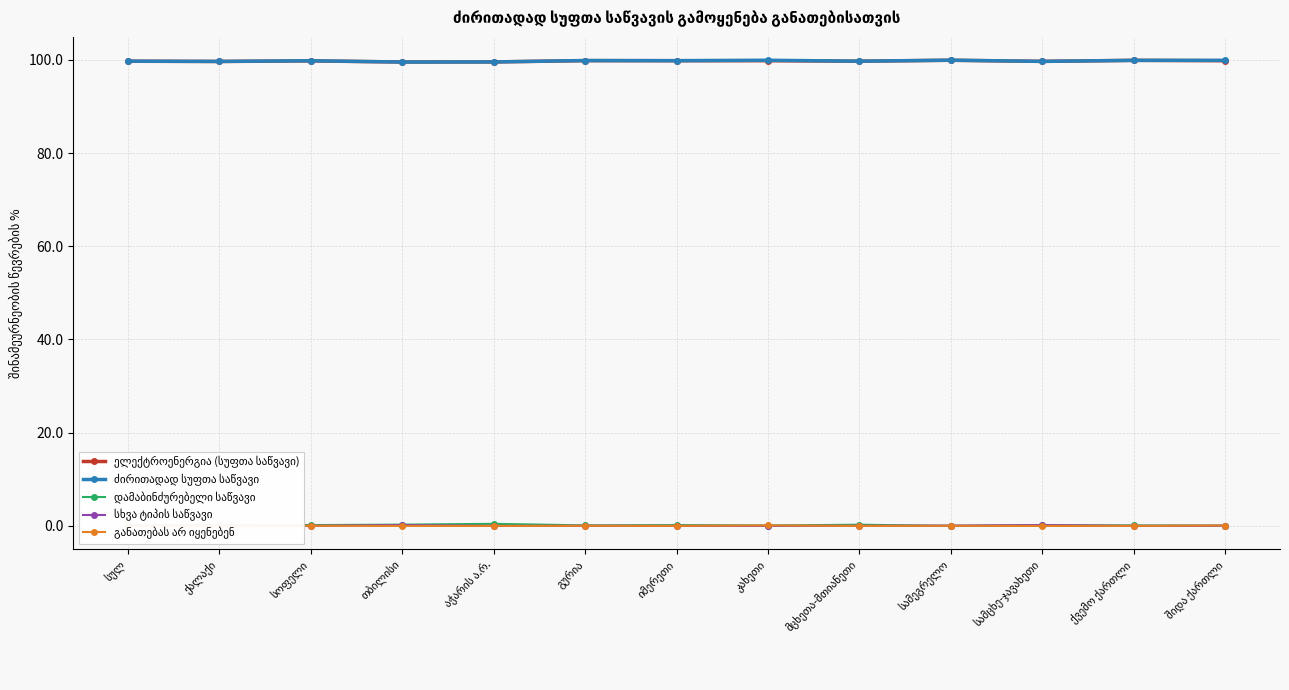

True or false: სხვა ტიპის საწვავი and განათებას არ იყენებენ cross at least once.

True